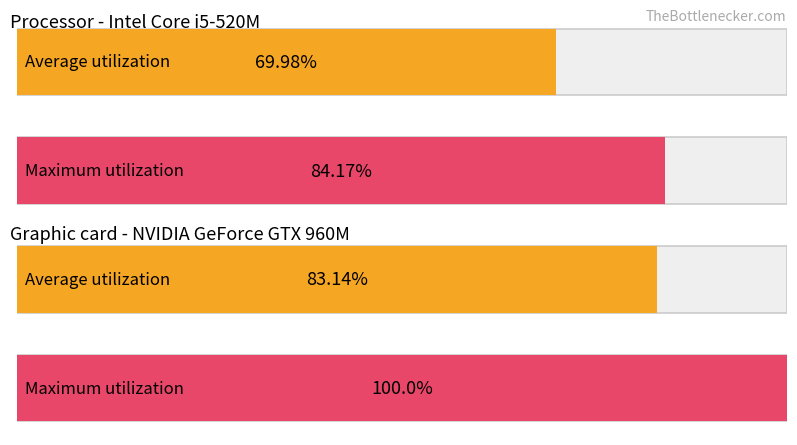

How many distinct data groups are displayed?

2